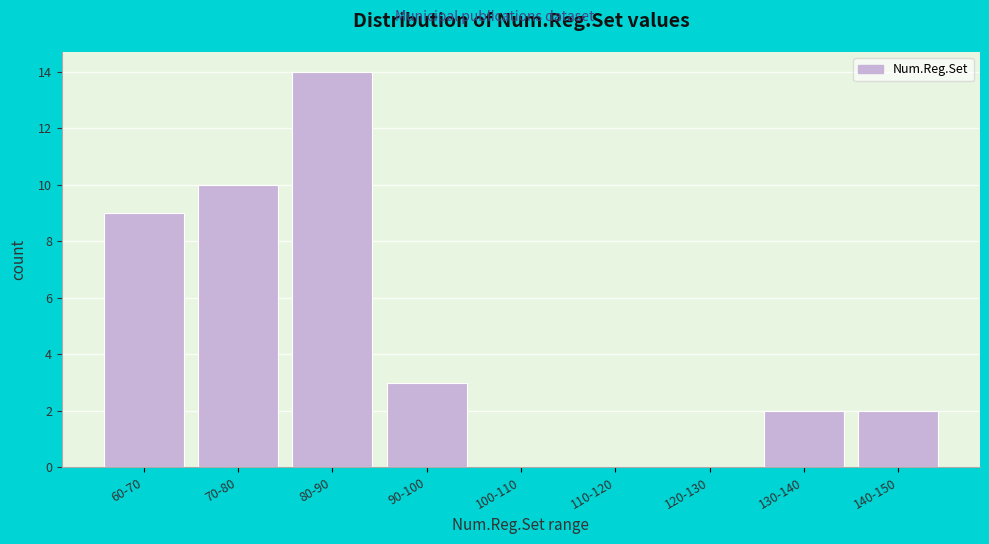

Reading right to left, transcribe all the data shown in this chart.

140-150=2	130-140=2	120-130=0	110-120=0	100-110=0	90-100=3	80-90=14	70-80=10	60-70=9